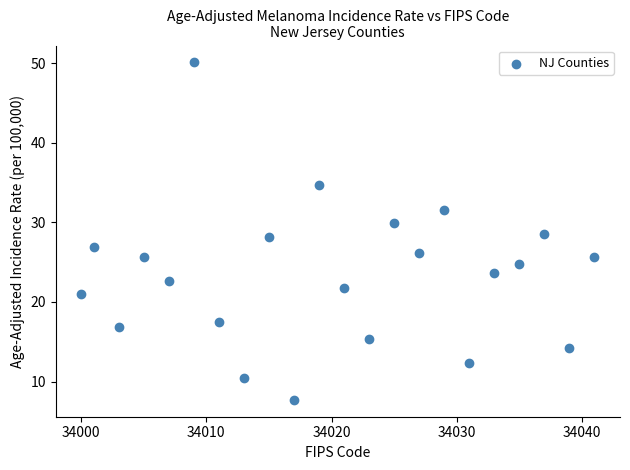

What is the range of X values (max minus min)?

41.0